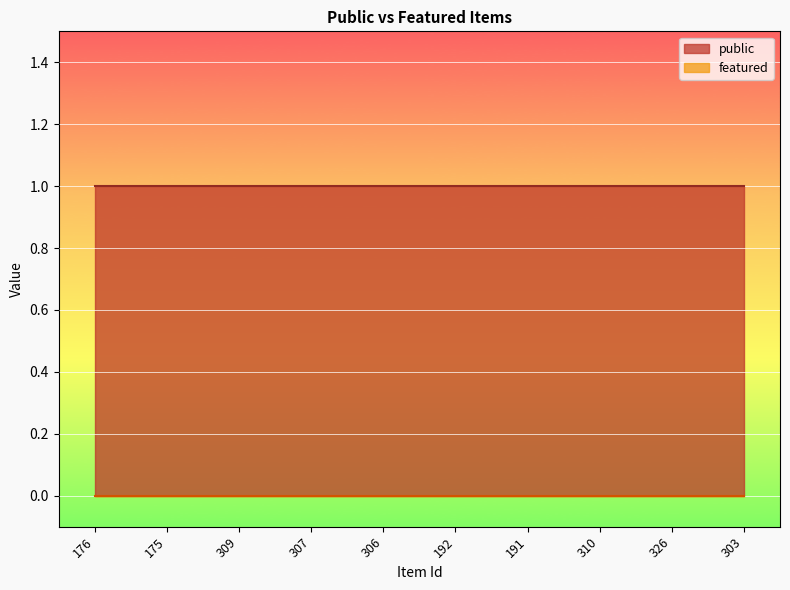

Is the value of public at 309 greater than the value of featured at 175?

Yes